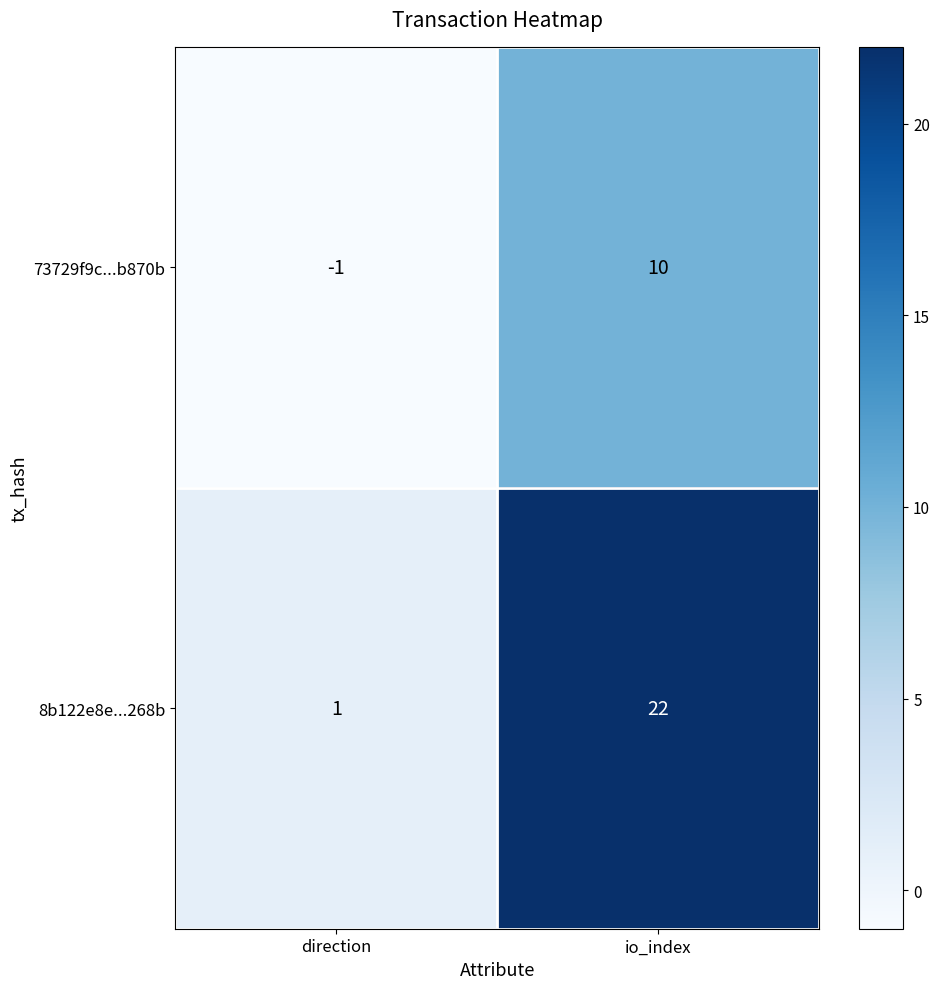

What is the sum of the 8b122e8e...268b values at direction and io_index?

23